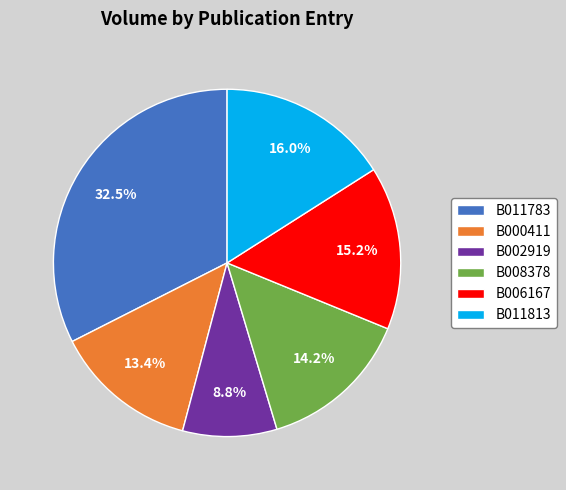

What portion of the pie excludes B006167?

84.8%